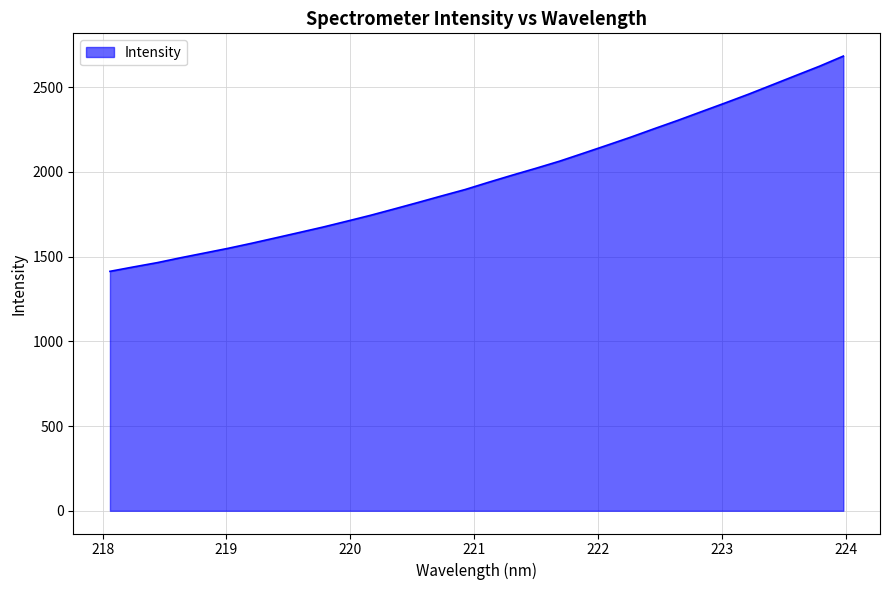

What is the smallest value displayed?

1412.7